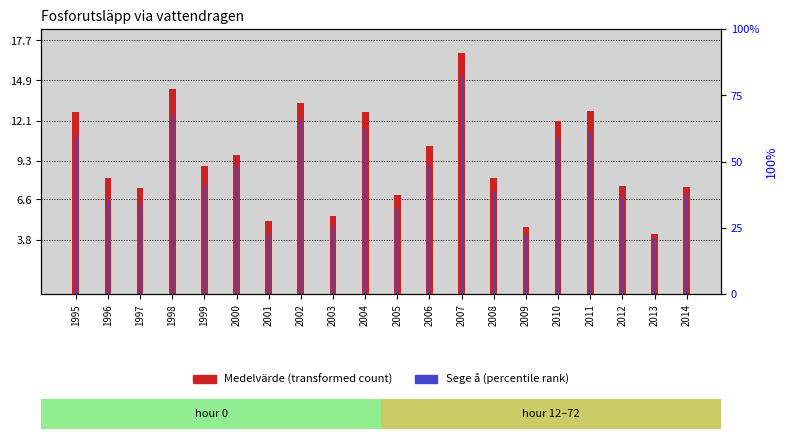

What is the average value of the Medelvärde series?

9.4